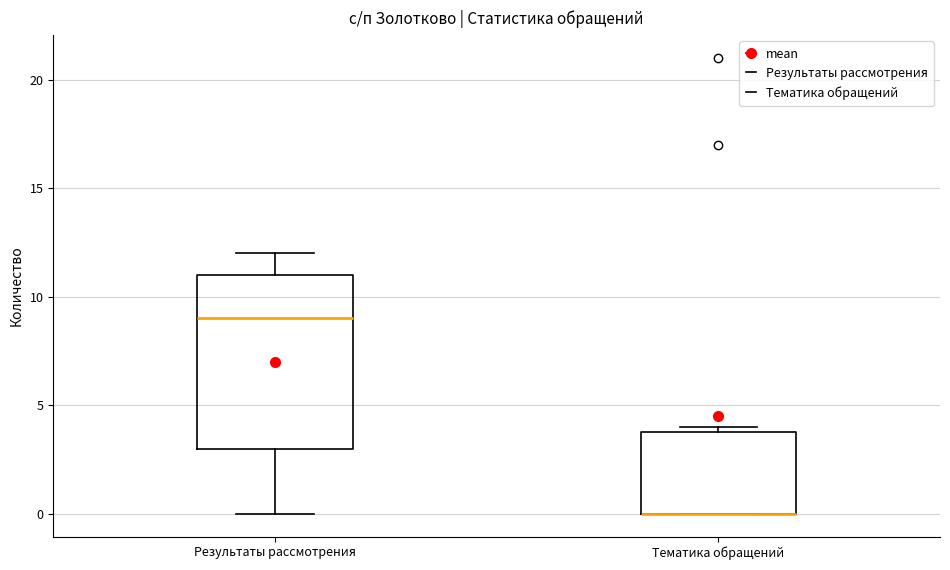

Where is the upper edge of the box for Тематика обращений on the y-axis? The values are not printed on the chart, so give them approximately, as read against the axis.

4